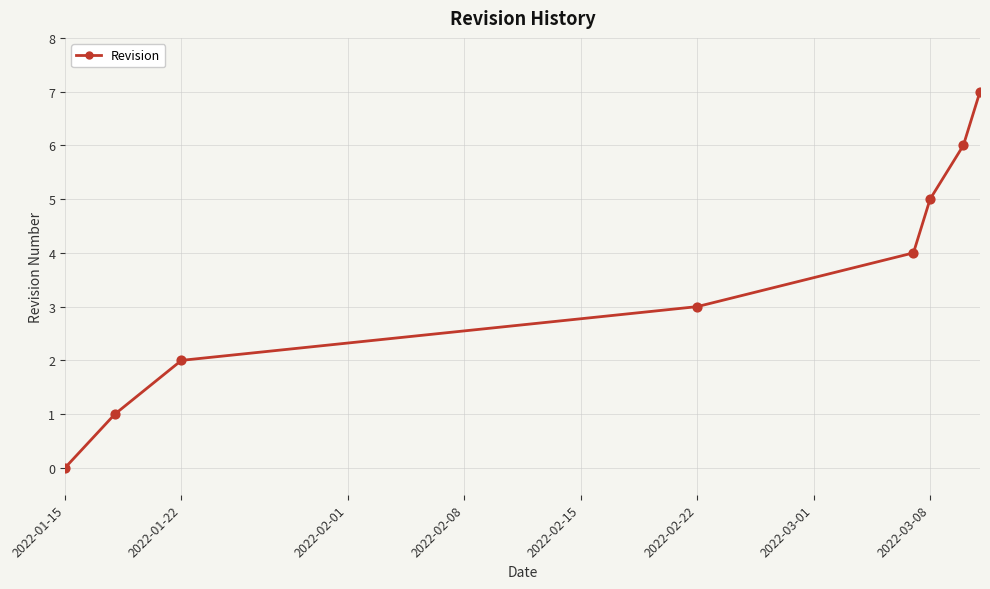

What is the maximum value shown in the chart?

7